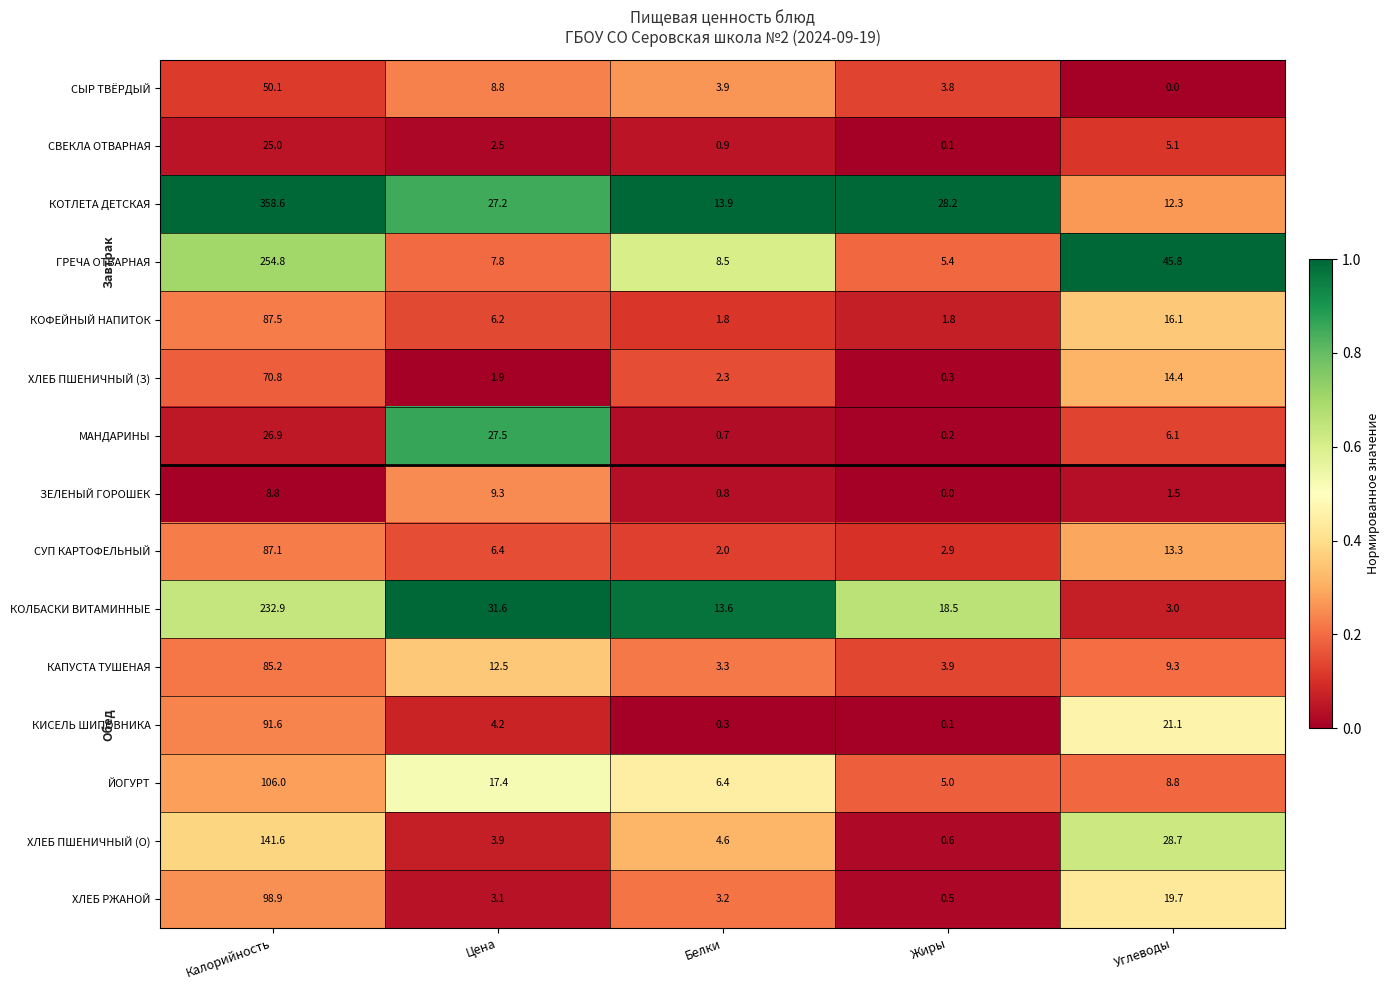

How many data points does each series have?

5